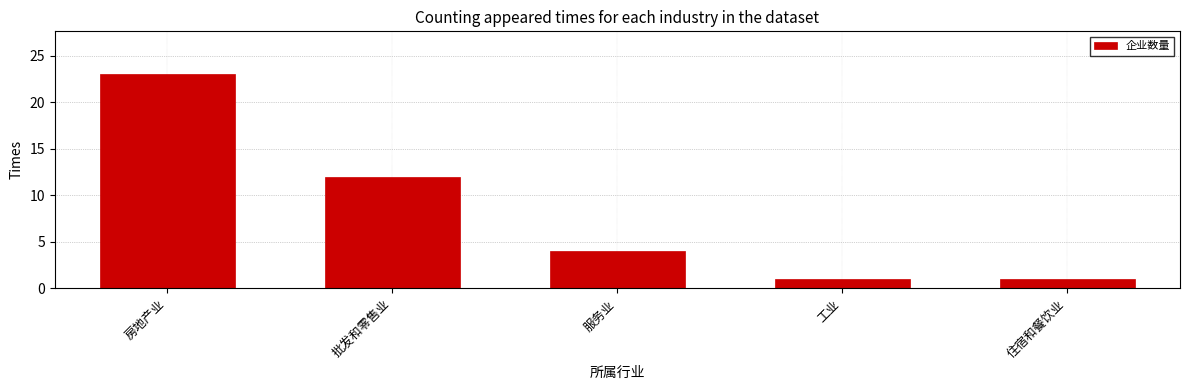

Reading right to left, list all the values displayed in this chart.

1	1	4	12	23